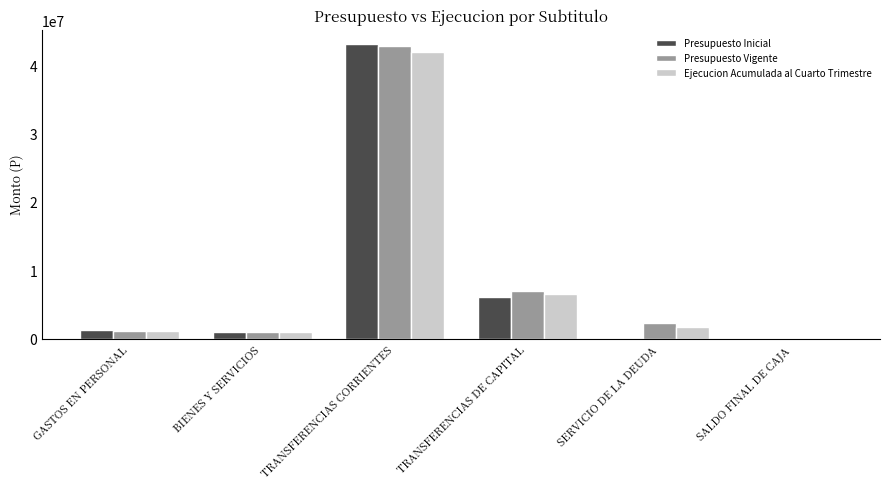

How many distinct data groups are displayed?

3